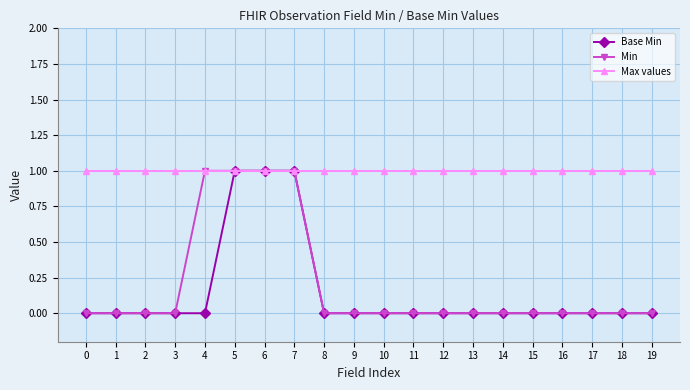

What is the maximum value for Min?

1